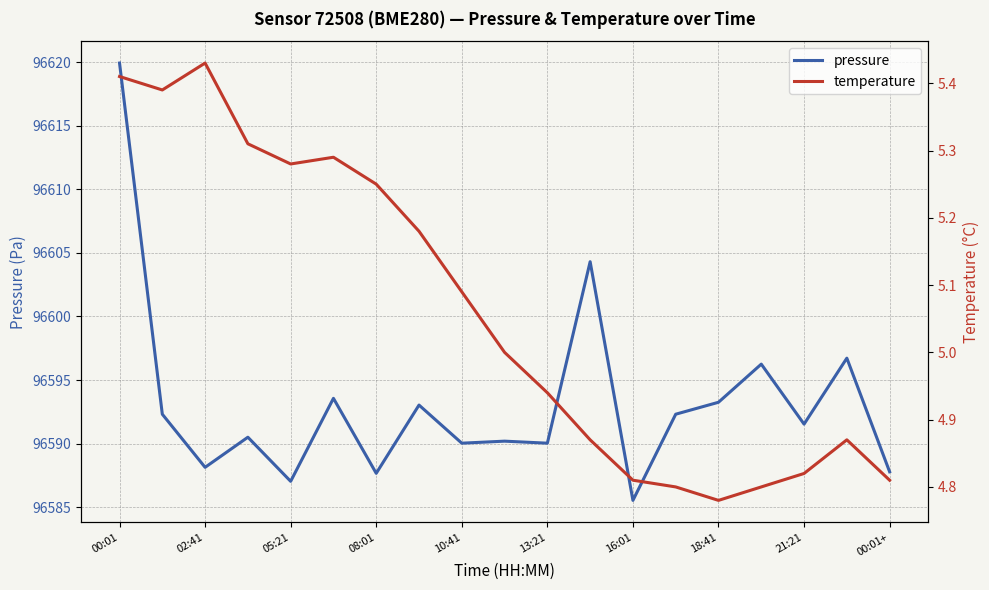

At which label does pressure reach its peak?

00:01